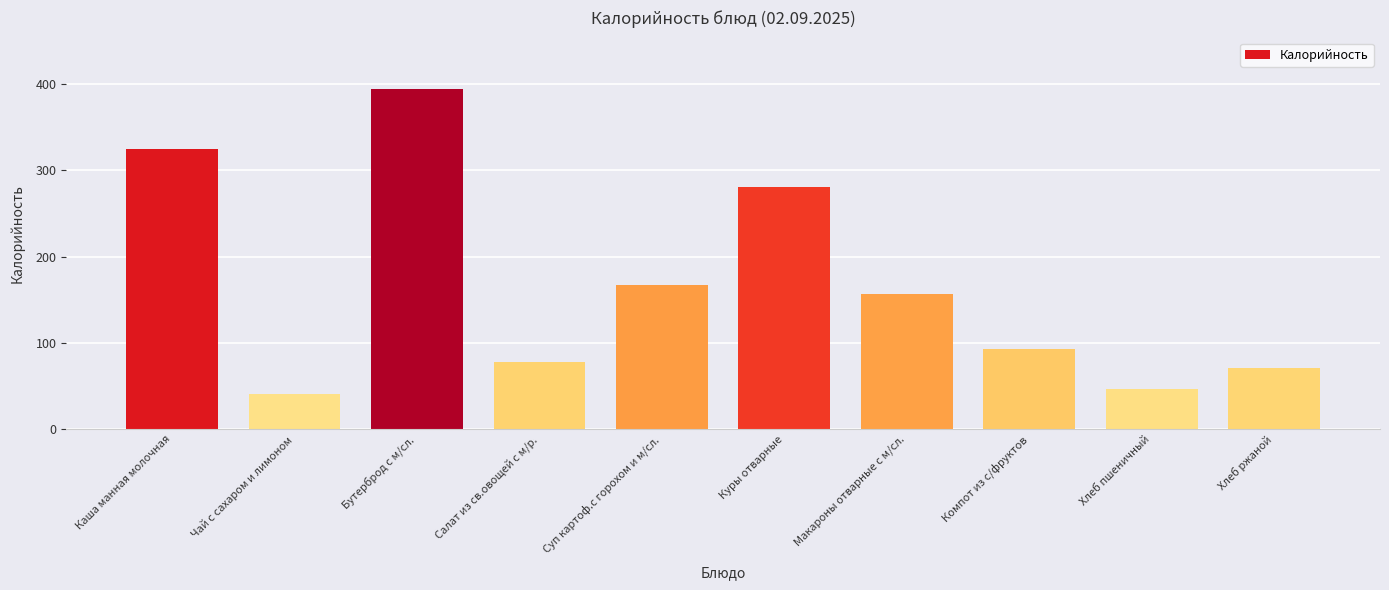

Read the value at Хлеб ржаной.

71.0